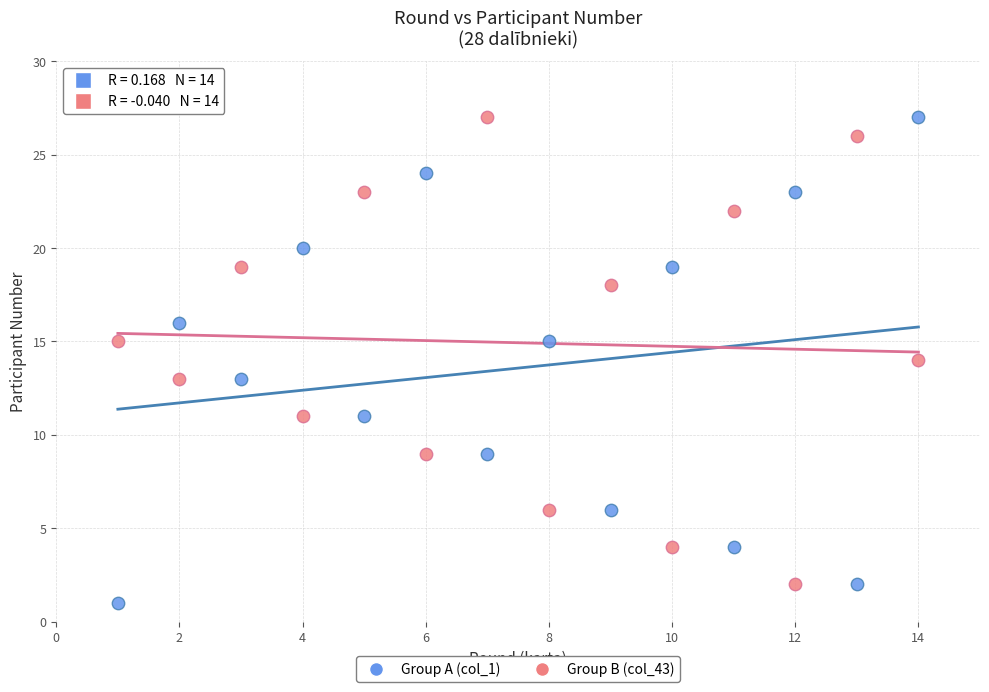

Which series has the largest Y range (max minus min)?

Group A (col_1)